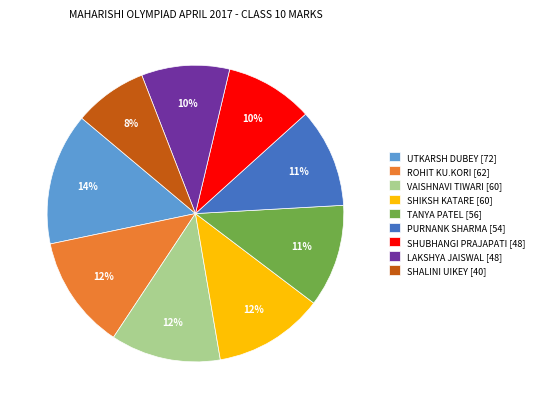

What is the smallest slice in the pie chart?

SHALINI UIKEY